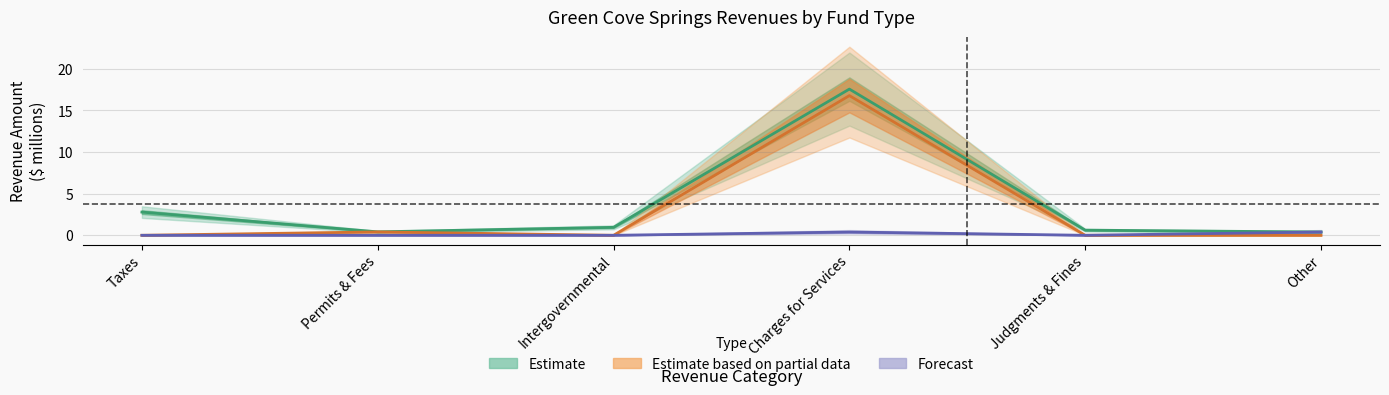

At which label is General closest to 8?

Taxes